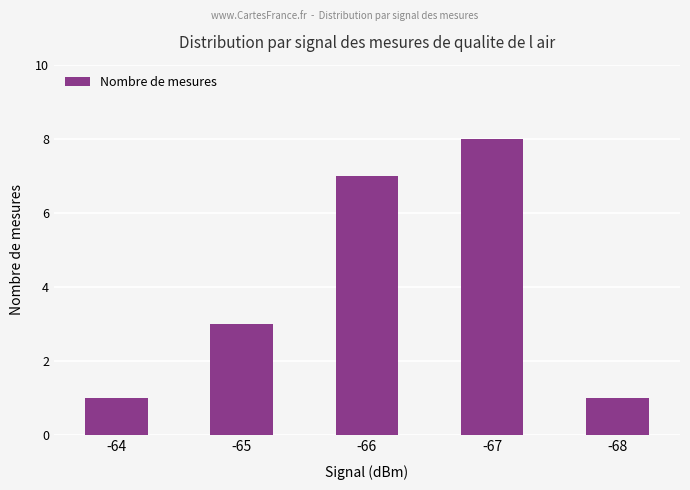

Count the number of categories in the chart.

5